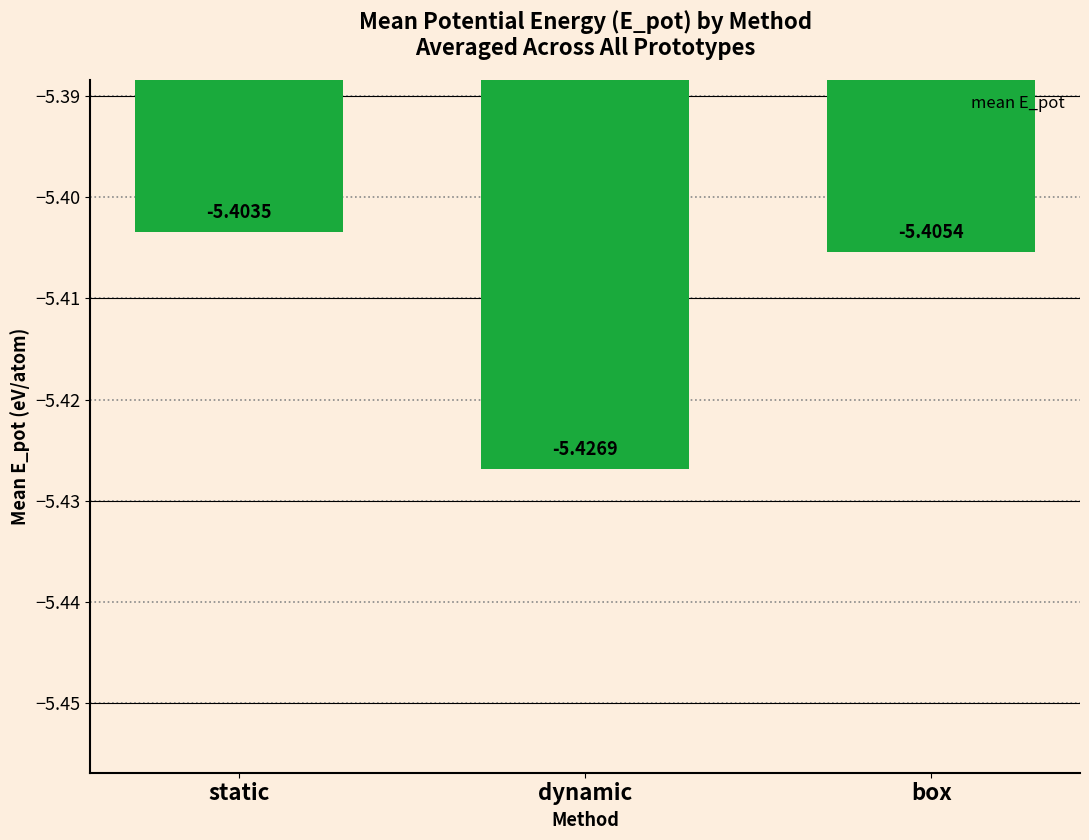

Is it true that the value at static is -3.2?

False